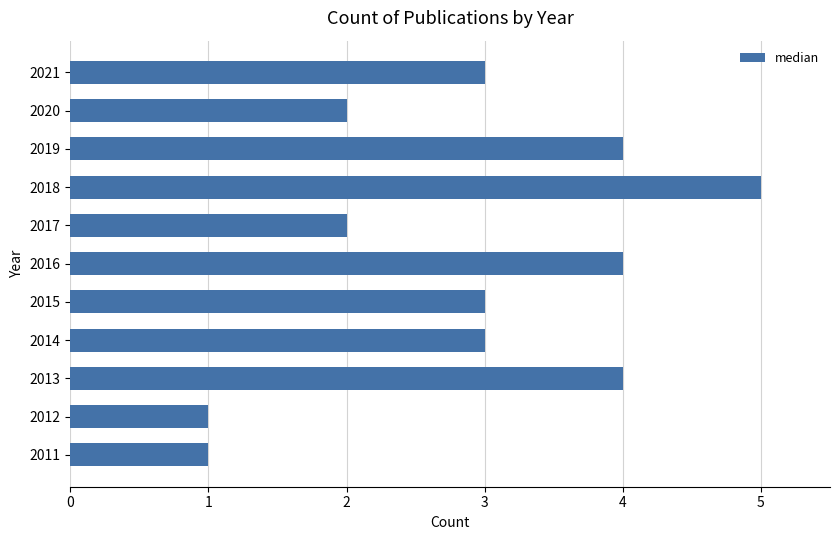

What is the difference between the second highest and minimum values?

3